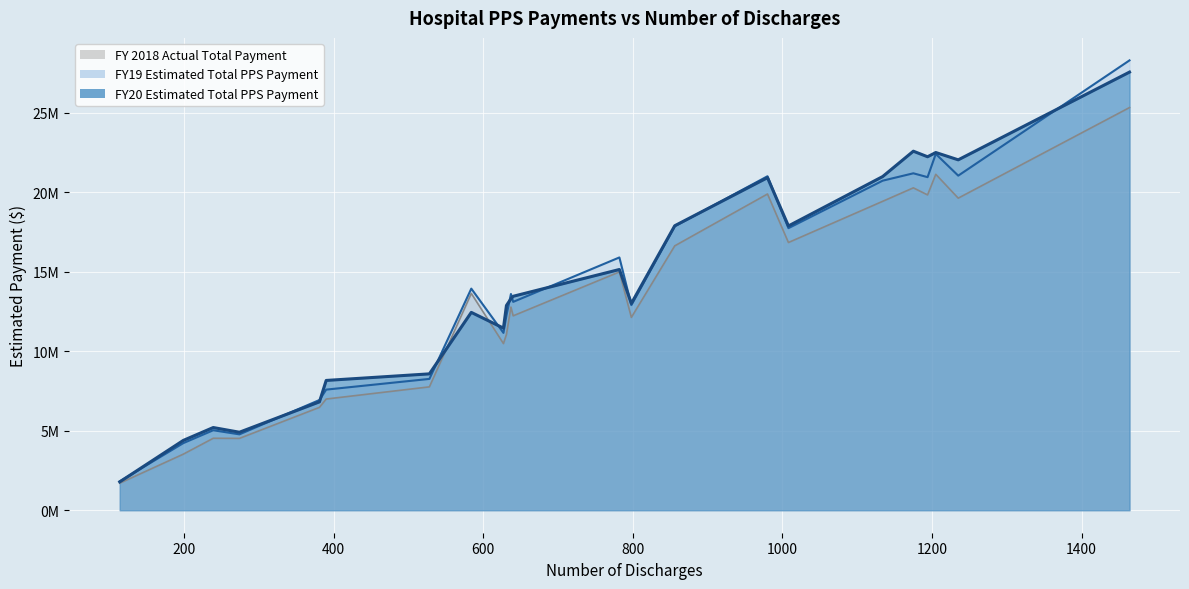

Reading left to right, list all the values displayed in this chart.

FY19 Estimated Total PPS Payment: 1815535	4219465	5028294	4770210	6929278	7582991	8255974	13931802	11148905	12238100	13595158	13099275	15892199	12895057	17851224	20996939	17732910	20718752	21182155	20940170	22399950	21034444	28281198
FY20 Estimated Total PPS Payment: 1782077	4389714	5199279	4903676	6813036	8159566	8573268	12438403	11448936	12871662	13294018	13450356	15134888	12998212	17885188	20907650	17872096	20978254	22572118	22222598	22489001	22029385	27544924
FY 2018 Actual Total Payment: 1699610	3525502	4523867	4516244	6466784	6990299	7756246	13630299	10477078	11051087	12771142	12222490	14981814	12121950	16621237	19880377	16830701	19421387	20268061	19823818	21120316	19619875	25315088